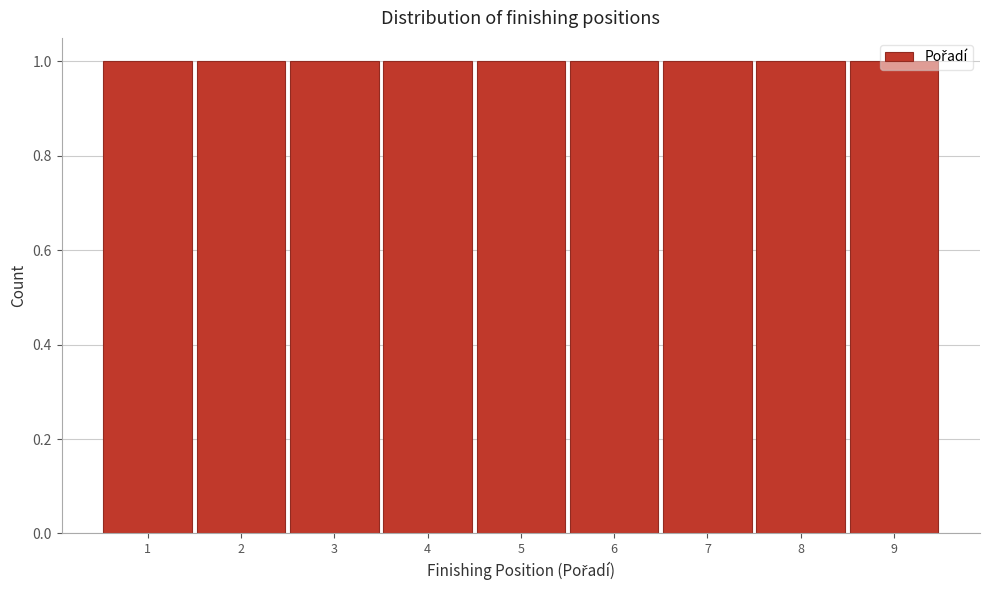

Reading left to right, transcribe this chart: for each bar, give the range it covers on the x-axis and its height. The values are not printed on the chart, so give them approximately, as read against the axis.

0.5 to 1.5: 1
1.5 to 2.5: 1
2.5 to 3.5: 1
3.5 to 4.5: 1
4.5 to 5.5: 1
5.5 to 6.5: 1
6.5 to 7.5: 1
7.5 to 8.5: 1
8.5 to 9.5: 1